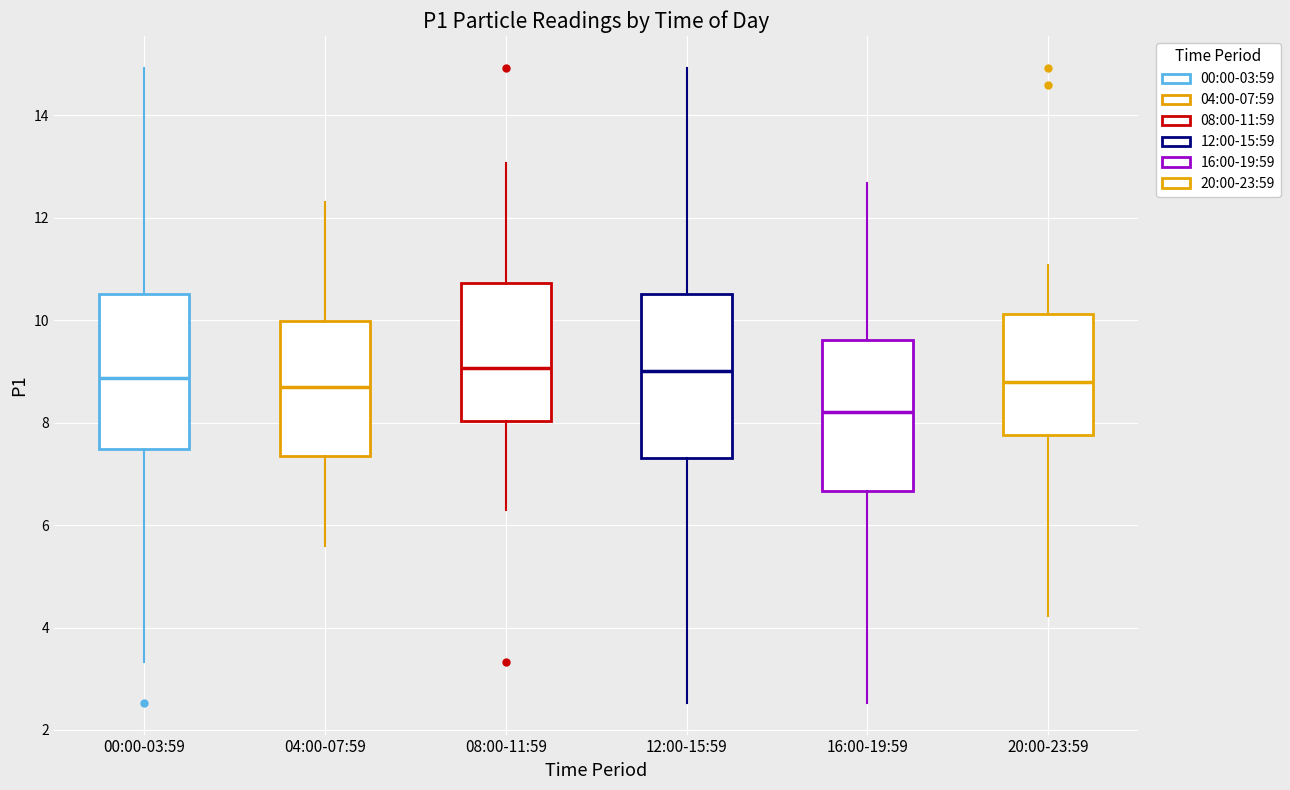

Reading left to right, transcribe this box plot: for each box, give where its median line is, the range the box spans, and where its two whiskers end, as read against the y-axis. The values are not printed on the chart, so give them approximately, as read against the axis.

00:00-03:59: median 8.8, box 7.4 to 10.6, whiskers 3.4 to 15.0
04:00-07:59: median 8.8, box 7.4 to 10.0, whiskers 5.6 to 12.4
08:00-11:59: median 9.0, box 8.0 to 10.8, whiskers 6.4 to 13.0
12:00-15:59: median 9.0, box 7.4 to 10.6, whiskers 2.6 to 15.0
16:00-19:59: median 8.2, box 6.6 to 9.6, whiskers 2.6 to 12.6
20:00-23:59: median 8.8, box 7.8 to 10.2, whiskers 4.2 to 11.0